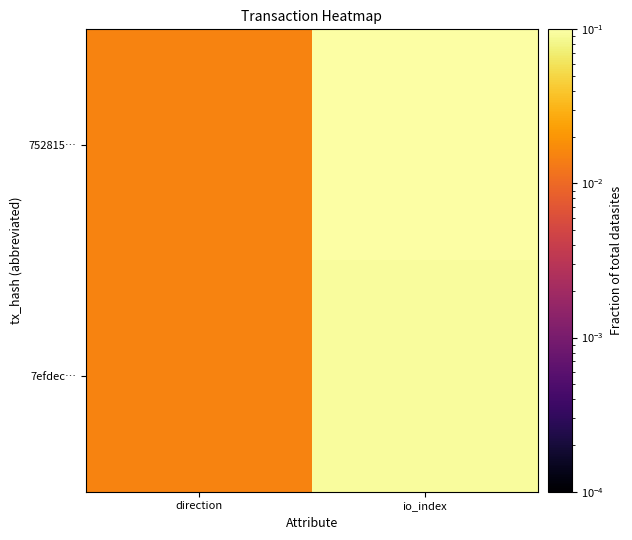

Which series has the largest total across all categories?

752815…